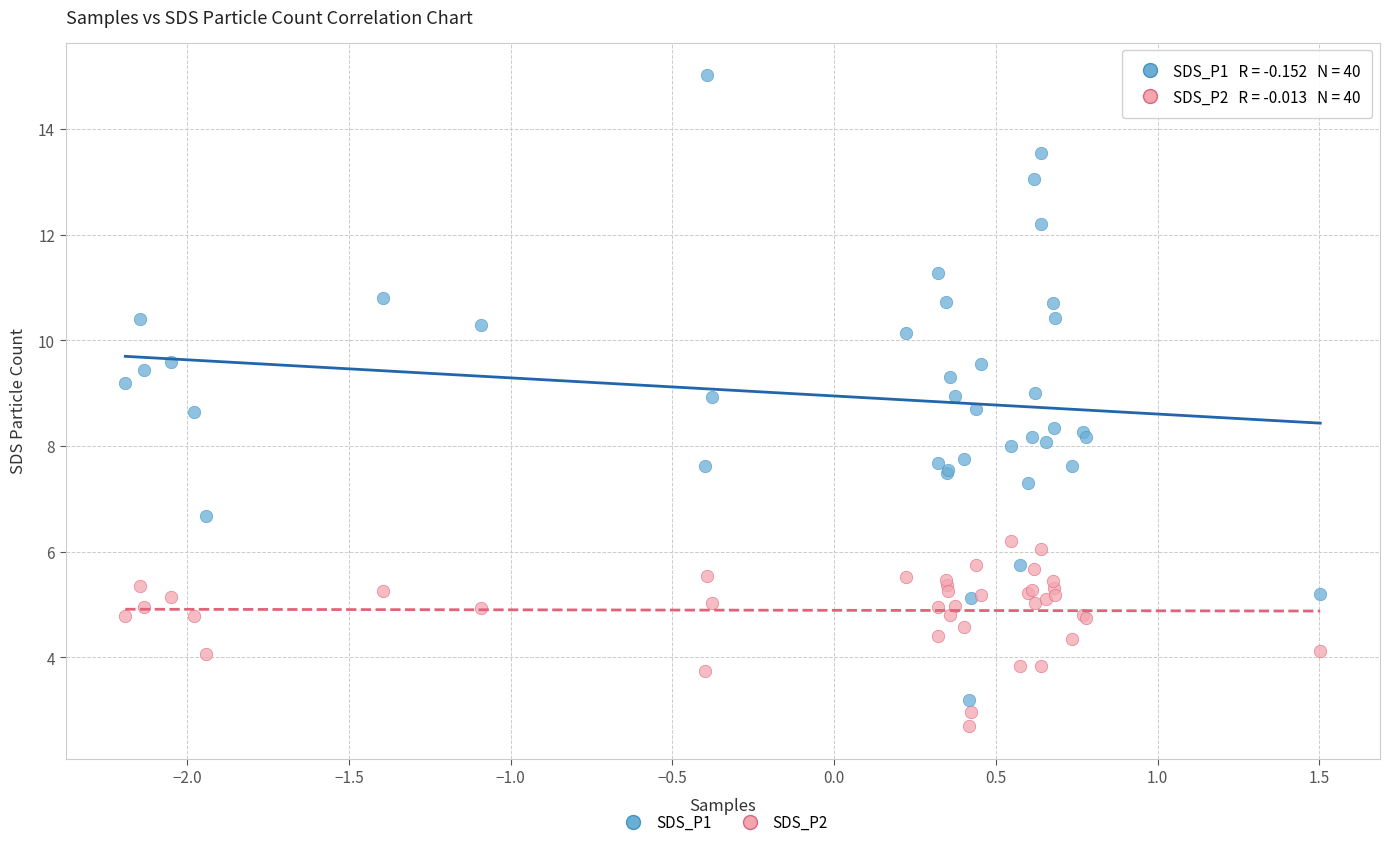

What is the X range (max minus min) for the scatter plot?

3.7